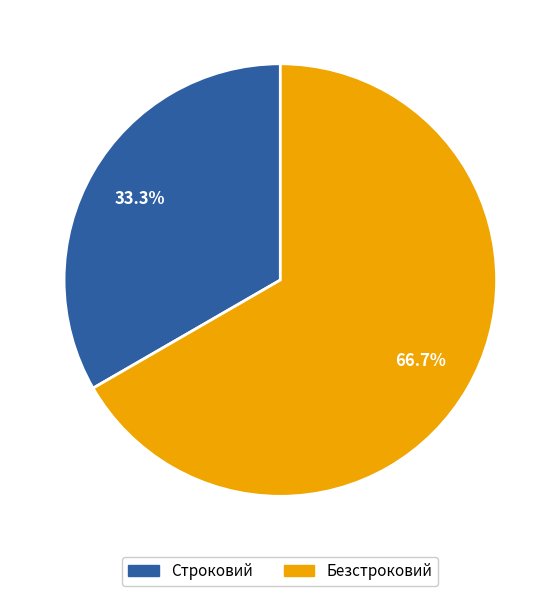

Which slice is the largest?

Безстроковий